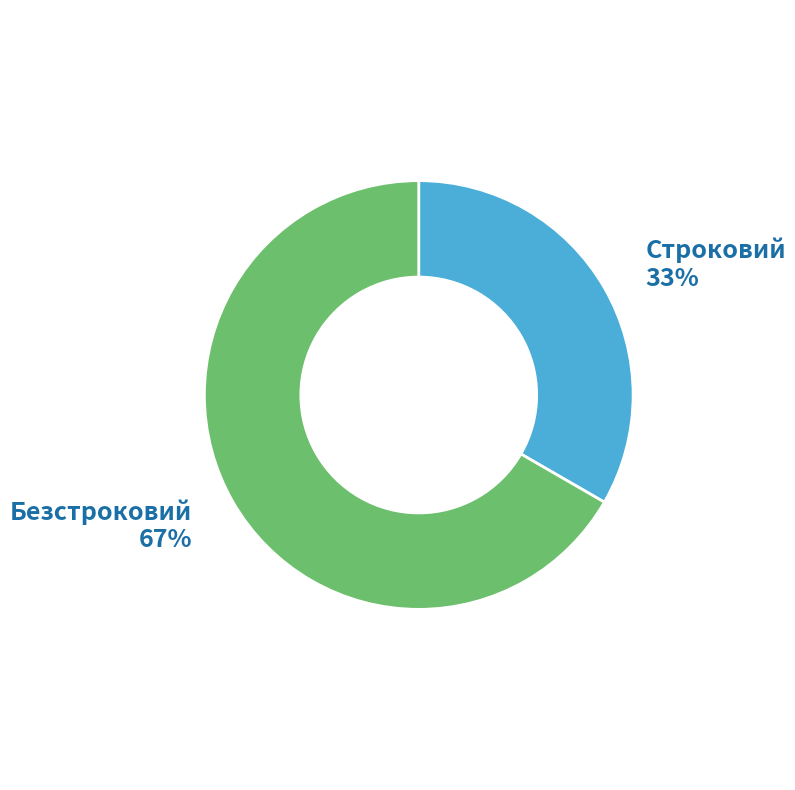

Is there a majority slice in this chart?

Yes